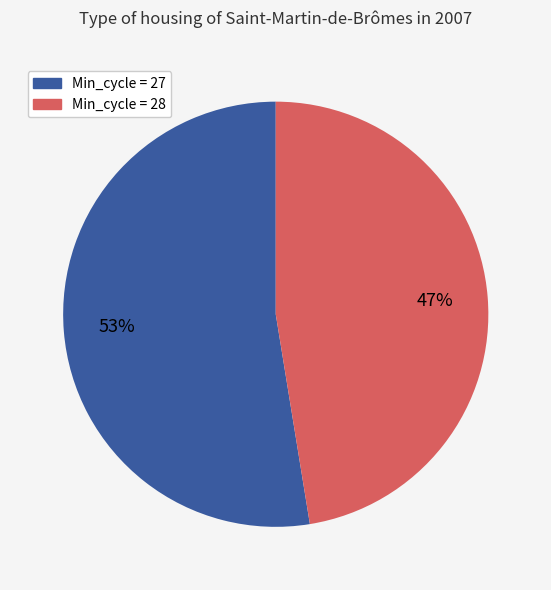

To the nearest percent, what is the average slice percentage?

50%